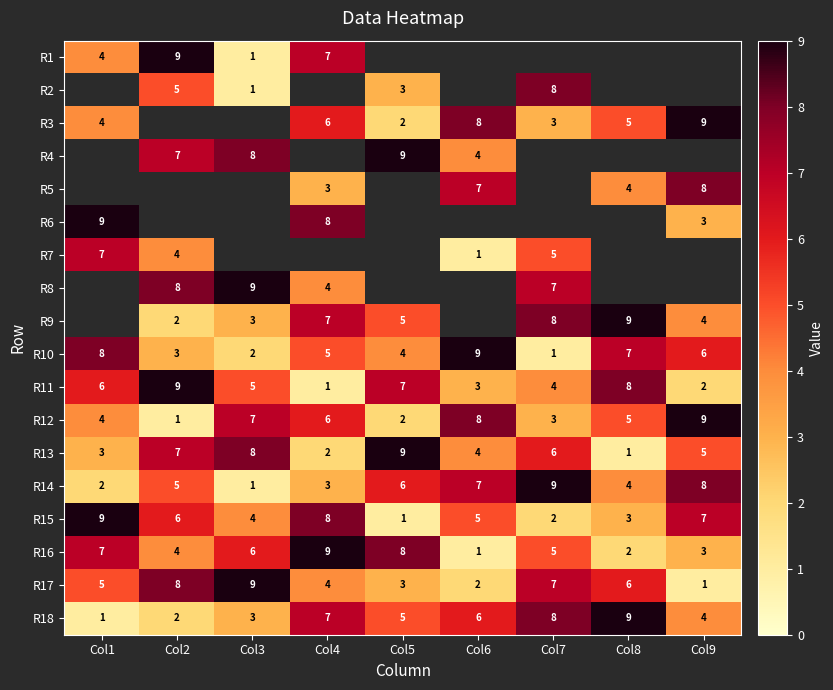

The value of R4 at Col2 is 3.4. True or false?

False